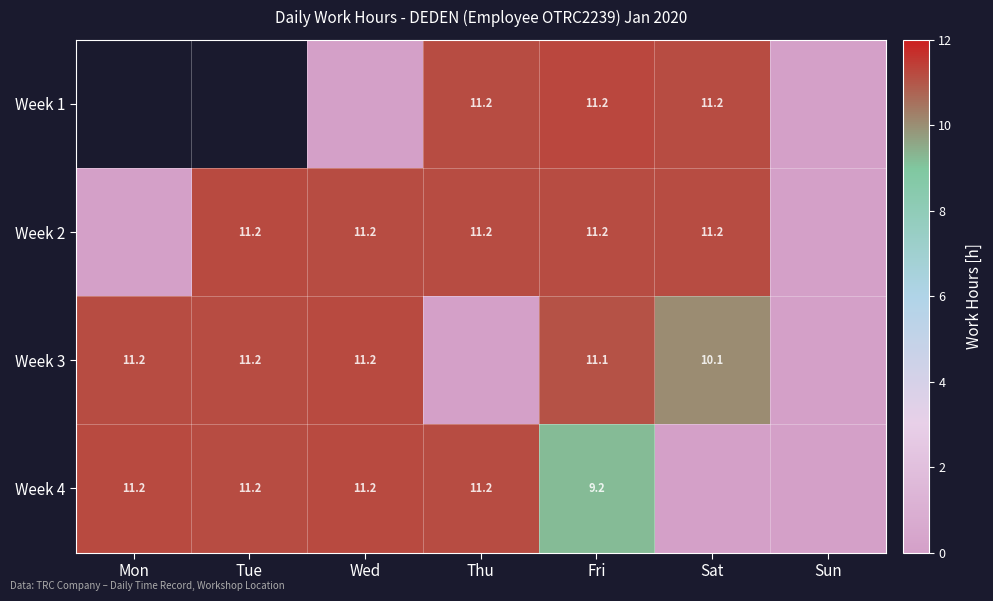

Is the value of Week 3 at Sat greater than the value of Week 2 at Sat?

No